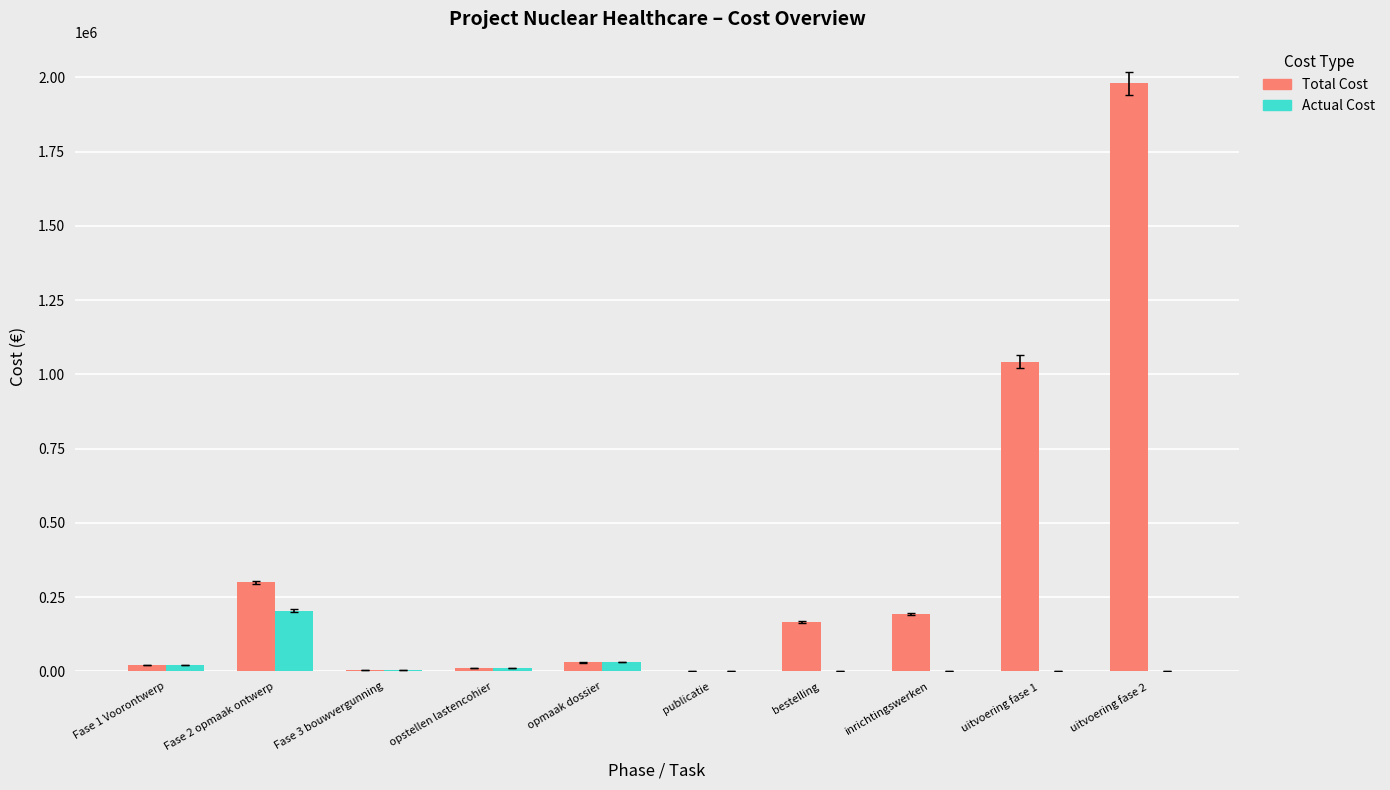

How many data points does each series have?

10